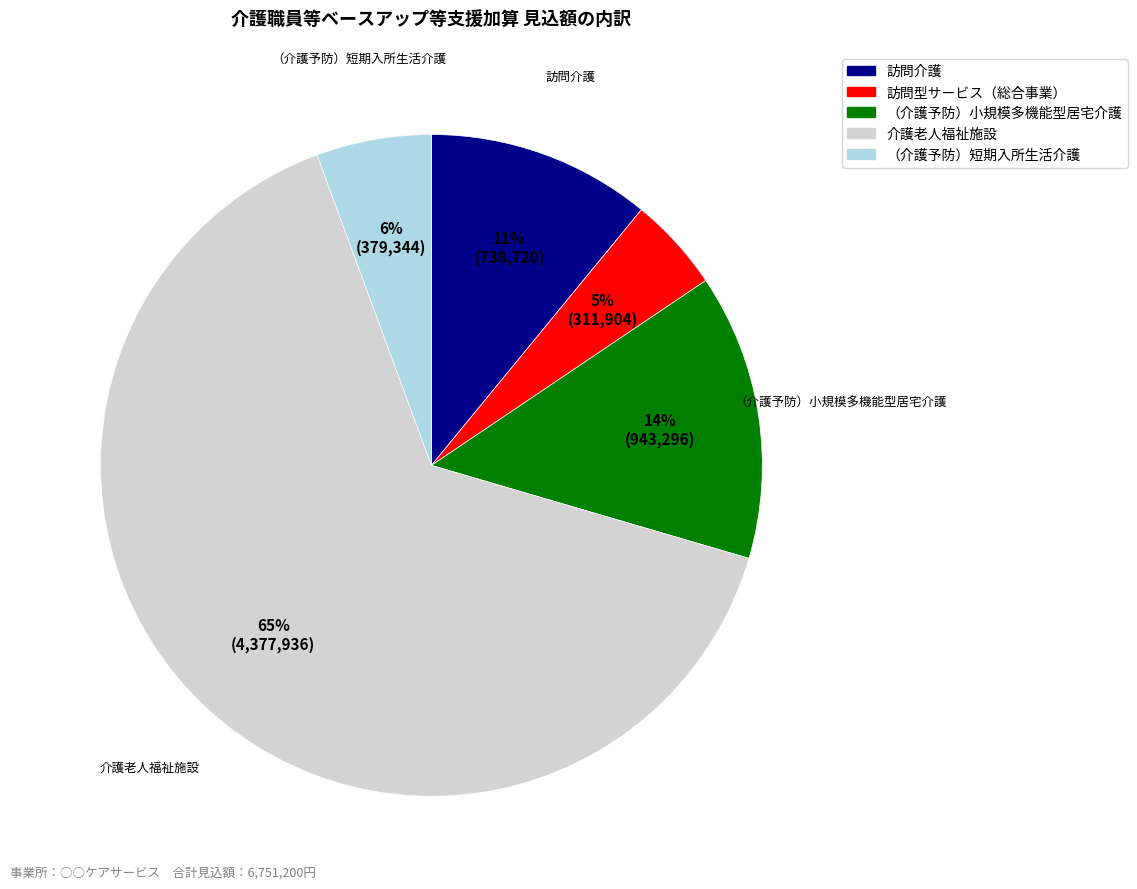

What is the majority slice?

介護老人福祉施設